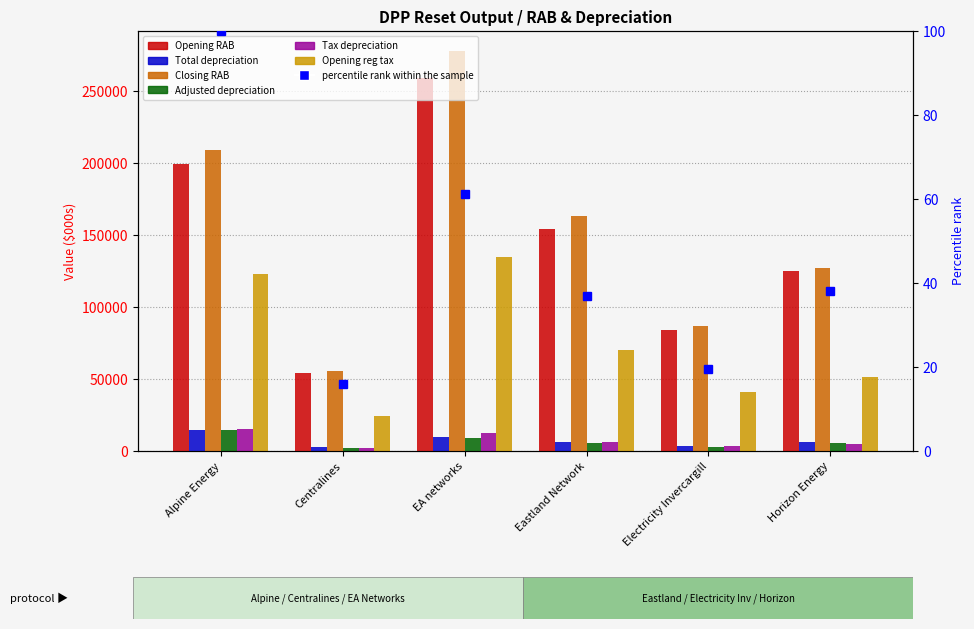

Reading left to right, extract all data points from this chart.

Opening RAB: 199620.7	54013.0	259359.0	154613.2	84072.1	124950.0
Total depreciation: 14657.7	2638.5	9907.2	6020.1	3178.0	6206.2
Closing RAB: 208993.9	55780.4	278029.8	163053.7	86866.6	126856.8
Adjusted depreciation: 14929.7	2381.3	9136.7	5520.1	2918.6	5701.2
Tax depreciation: 15569.6	2146.0	12197.4	6214.9	3255.6	5153.9
Opening reg tax: 122940.0	24361.0	135023.0	70420.6	41298.6	51563.8